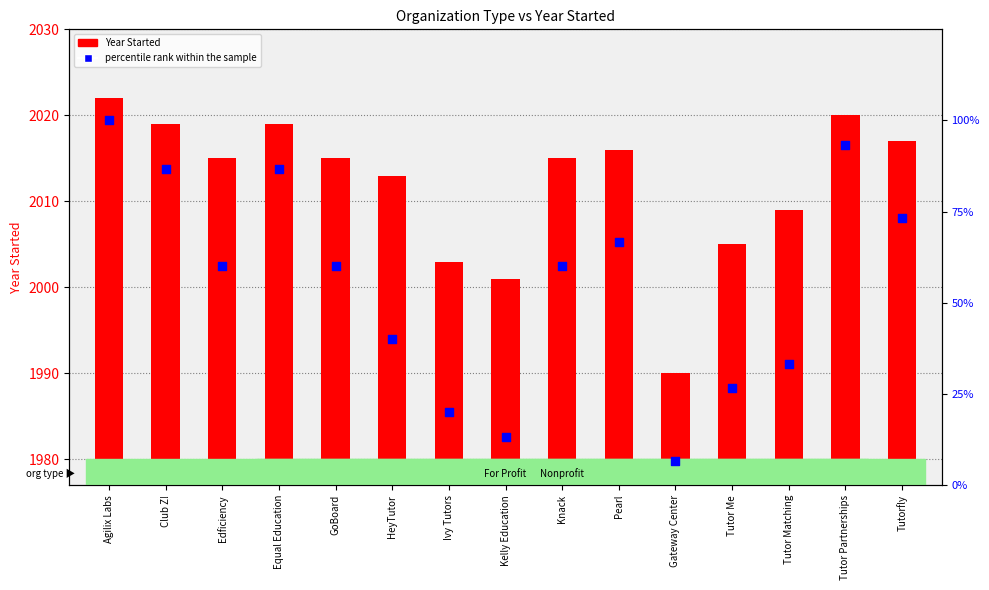

At how many categories does at least one series exceed 423?

15